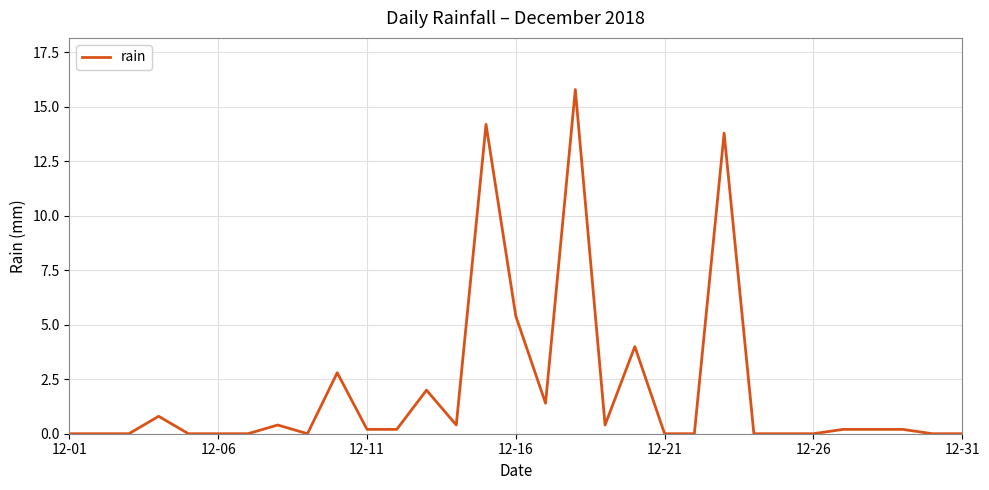

What is the maximum value shown in the chart?

15.8